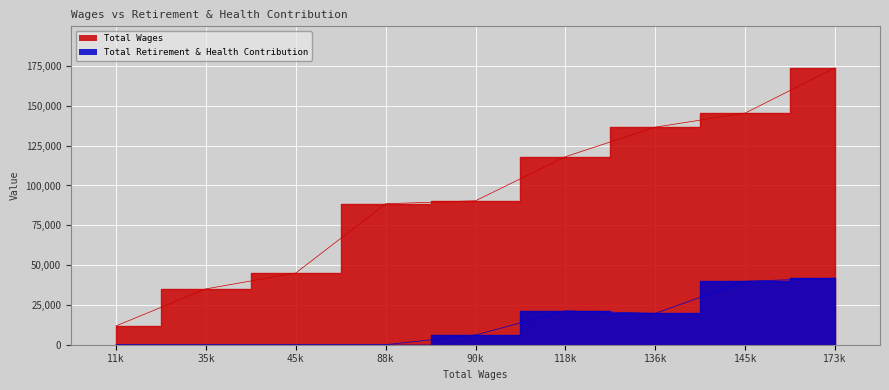

What is the difference between the maximum and minimum values in the Total Retirement & Health Contribution series?

41778